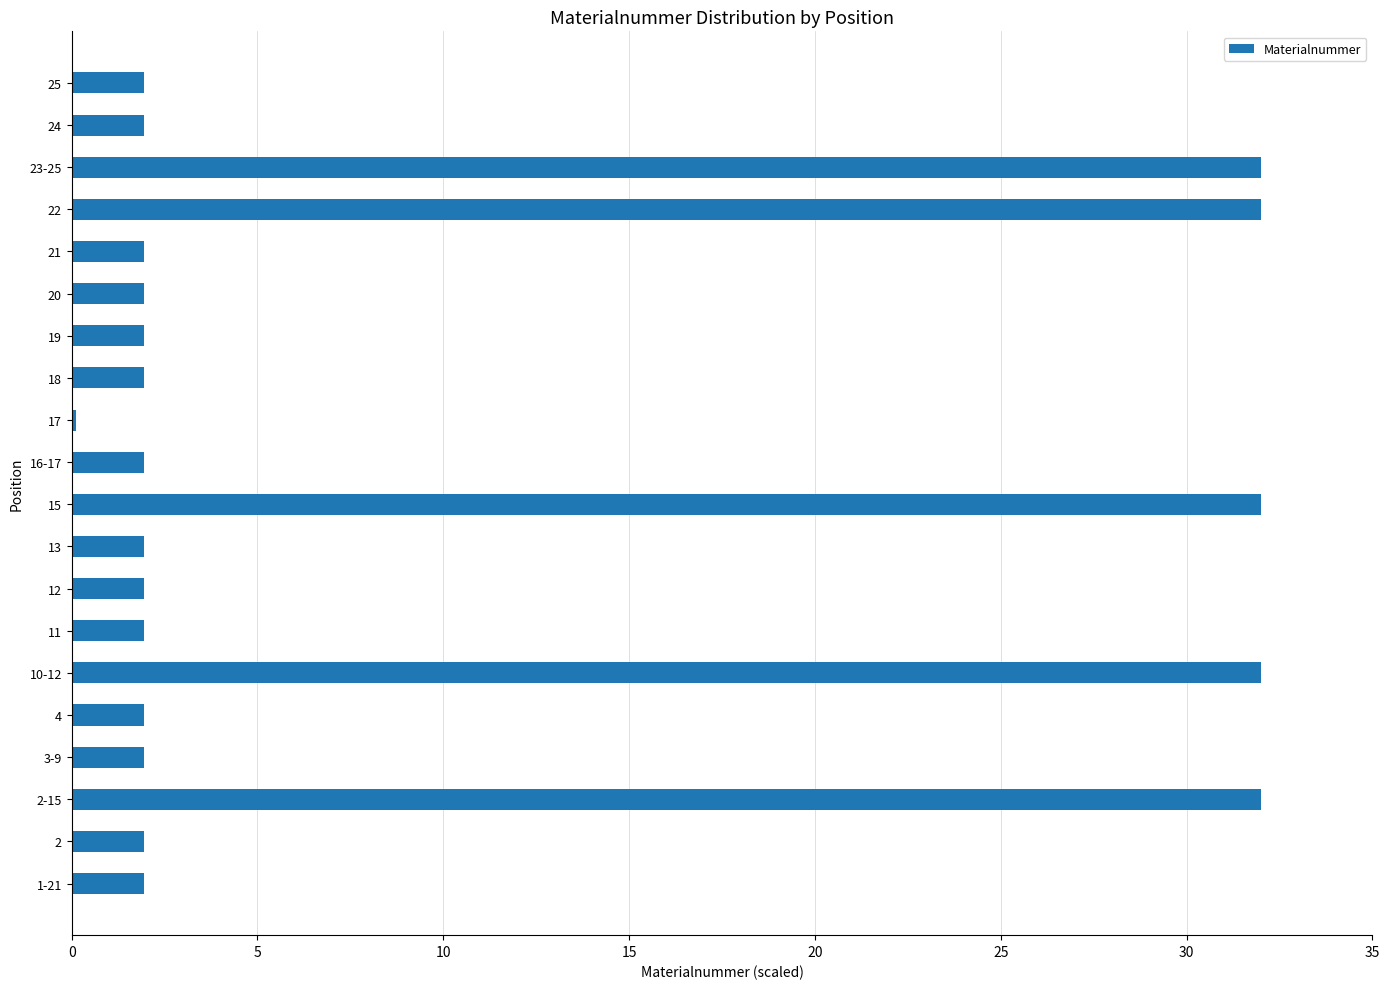

The chart shows a value of 0.7 at 19. True or false?

False